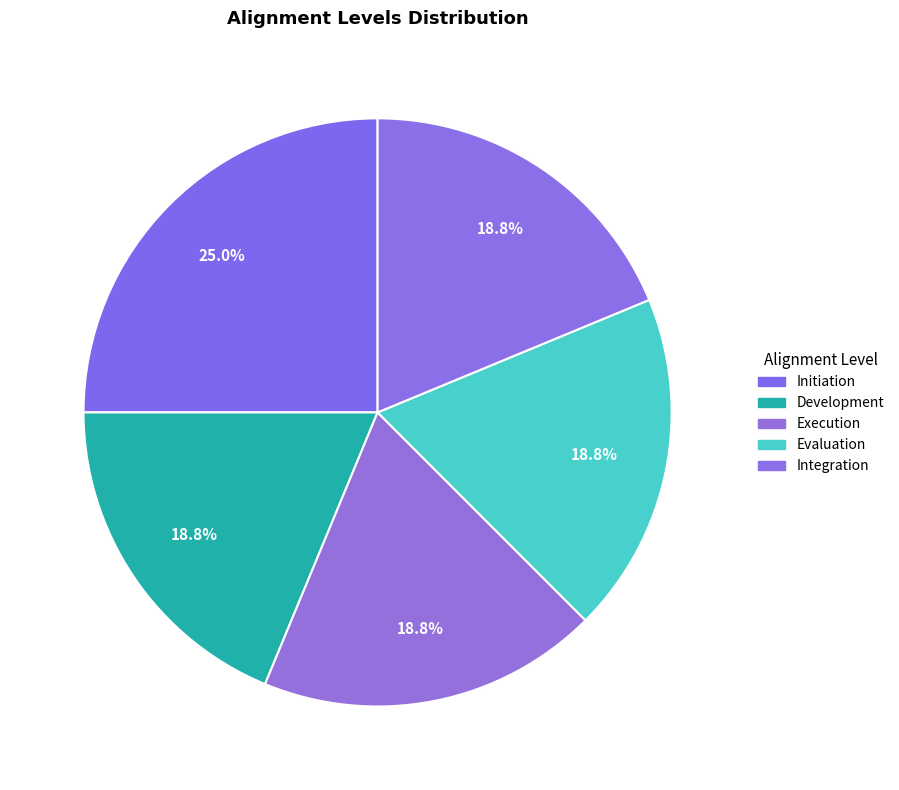

To the nearest percent, what is the combined percentage of Initiation and Integration?

44%